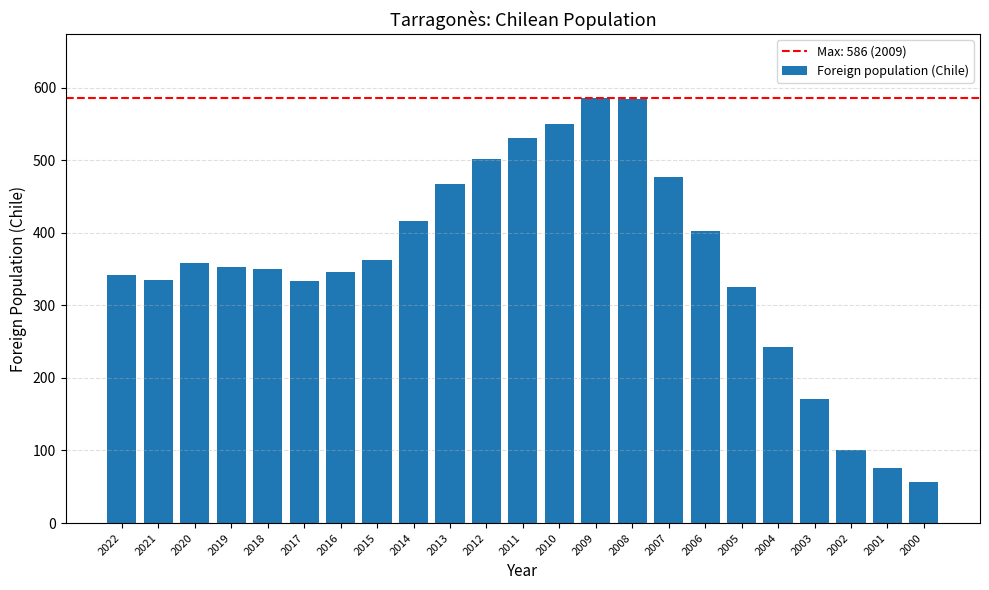

What is the value of the 1st bar from the left?

342